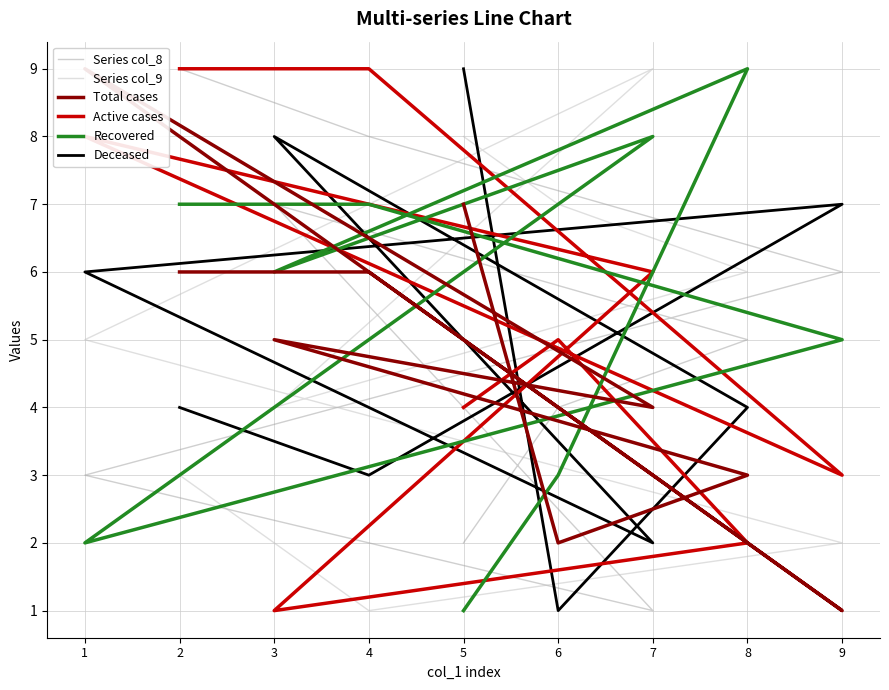

At how many categories does at least one series exceed 3?

9